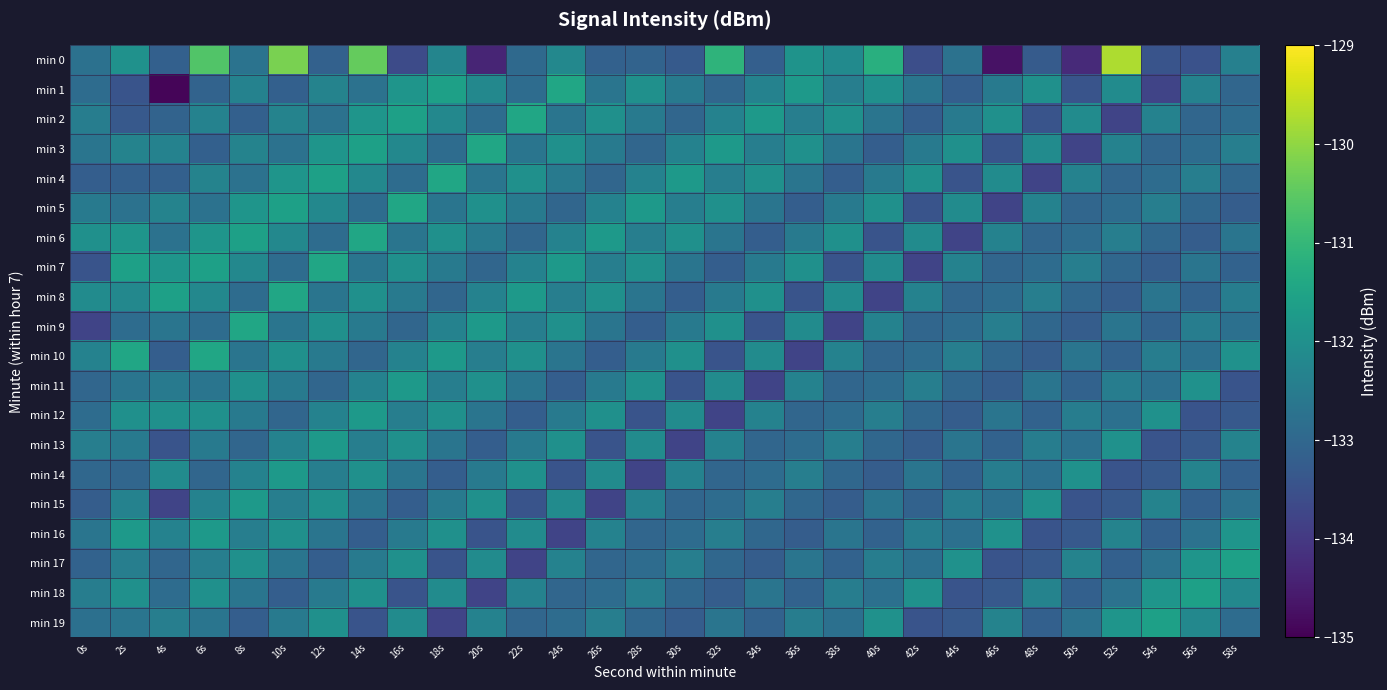

Between 54s and 12s, which is larger?

12s